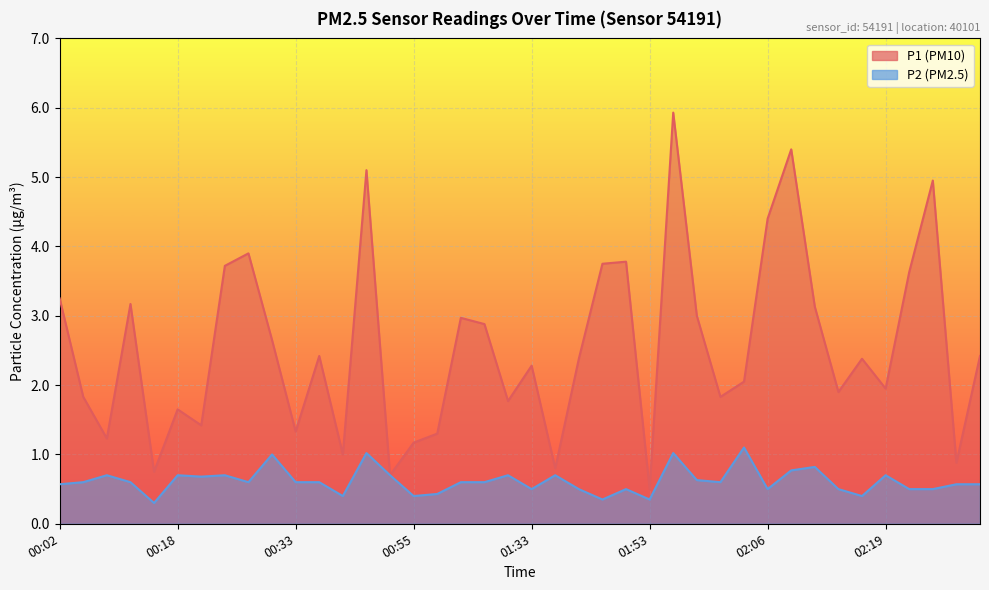

At how many categories does at least one series exceed 4?

5